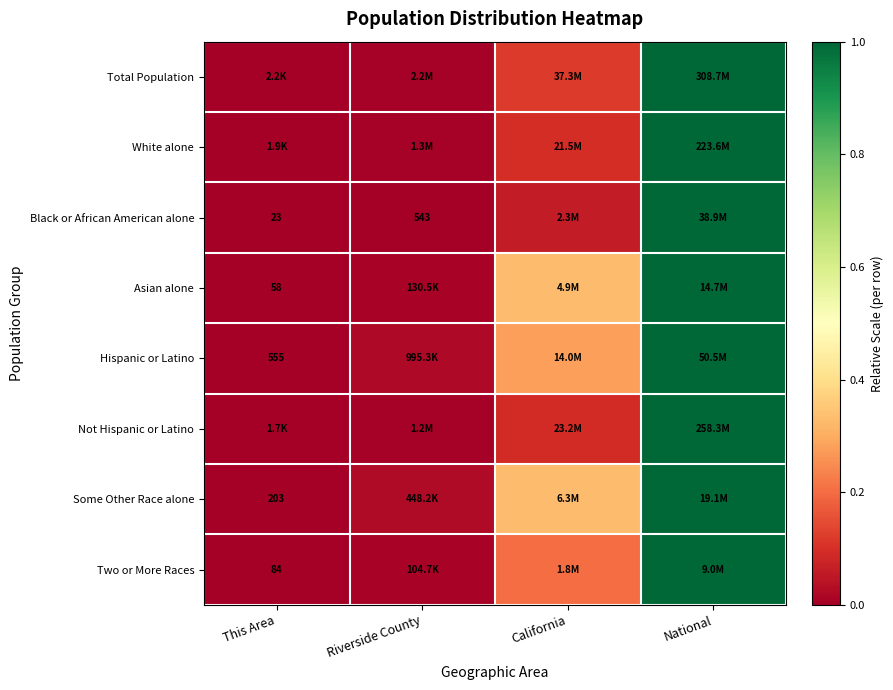

Between National and This Area, which is larger?

National